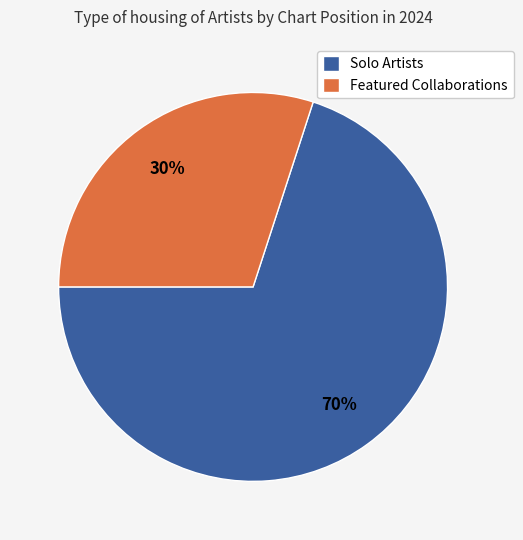

Rank the categories by value from highest to lowest.

Solo Artists, Featured Collaborations